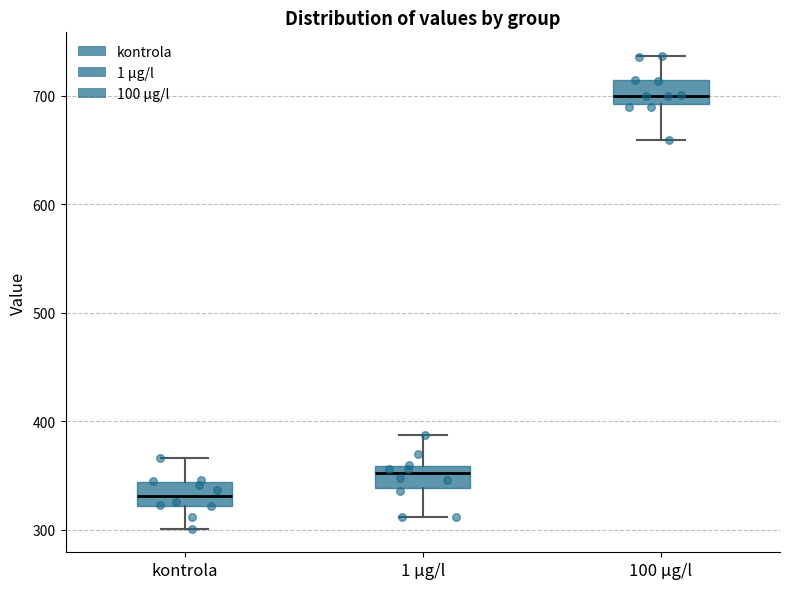

Reading left to right, read every box against the y-axis: the position of its median line, the range the box covers, and the ends of its whiskers. The values are not printed on the chart, so give them approximately, as read against the axis.

kontrola: median 330, box 320 to 340, whiskers 300 to 370
1 µg/l: median 350, box 340 to 360, whiskers 310 to 390
100 µg/l: median 700, box 690 to 710, whiskers 660 to 740